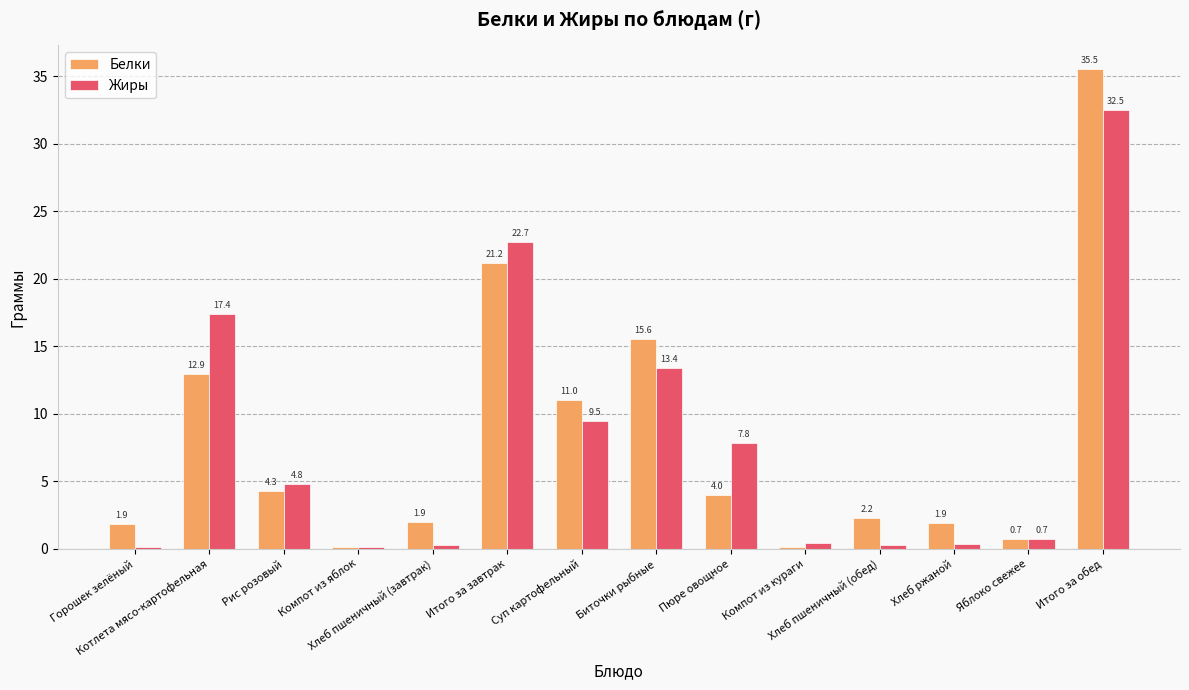

Which series has the largest total across all categories?

Белки